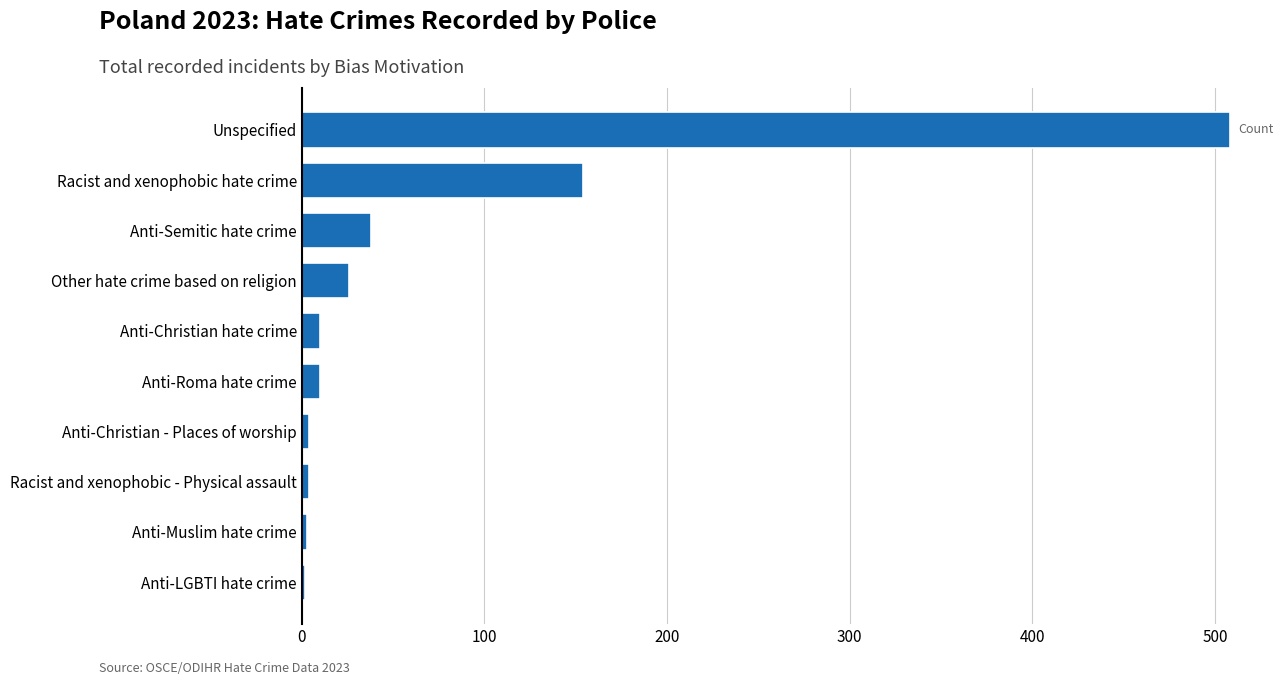

What is the minimum value shown in the chart?

2